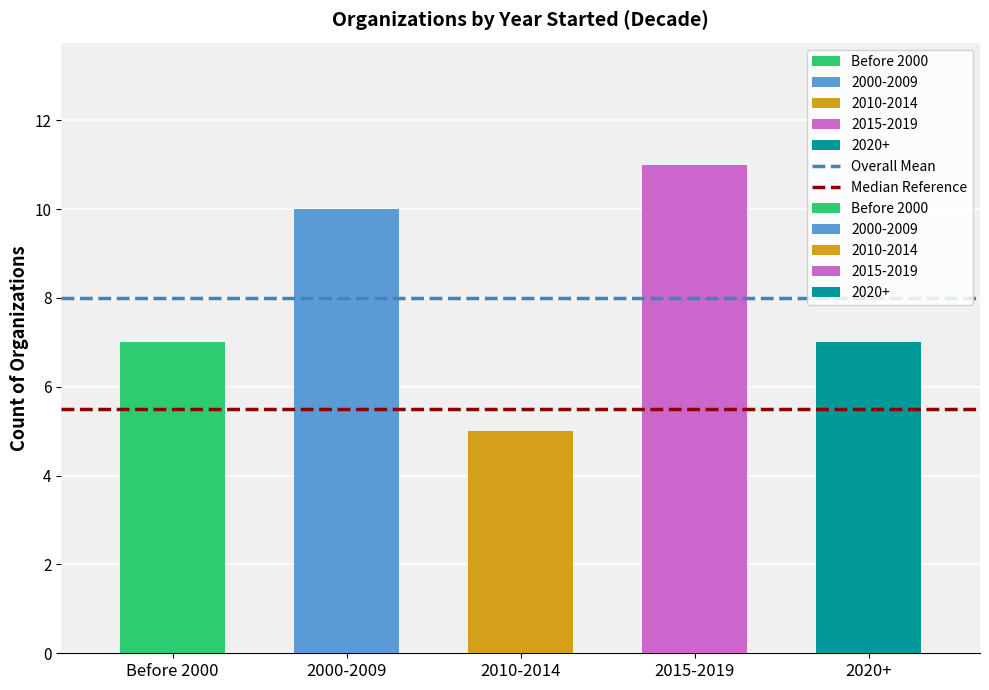

Which has a higher value, 2000-2009 or Before 2000?

2000-2009